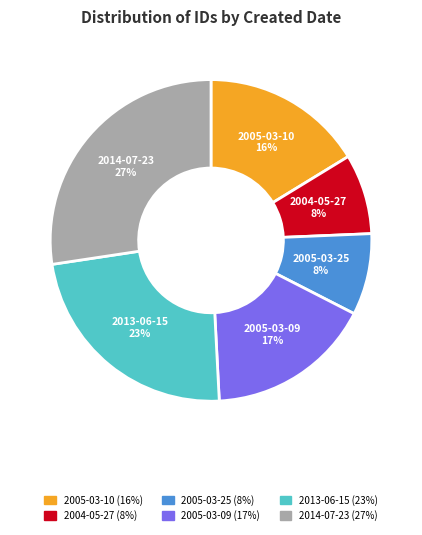

Is the sum of 2005-03-10 and 2013-06-15 greater than half?

No